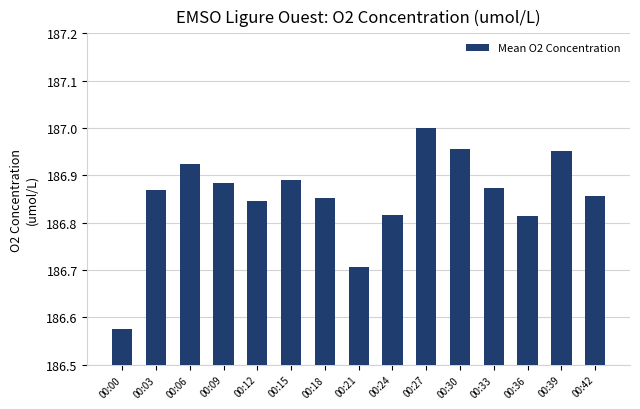

Which has a higher value, 00:00 or 00:15?

00:15